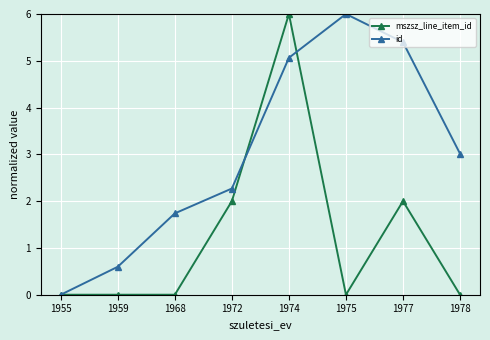

Reading right to left, list all the values displayed in this chart.

mszsz_line_item_id: 0.0	2.0	0.0	6.0	2.0	0.0	0.0	0.0
id: 3.0	5.4	6.0	5.1	2.3	1.7	0.6	0.0